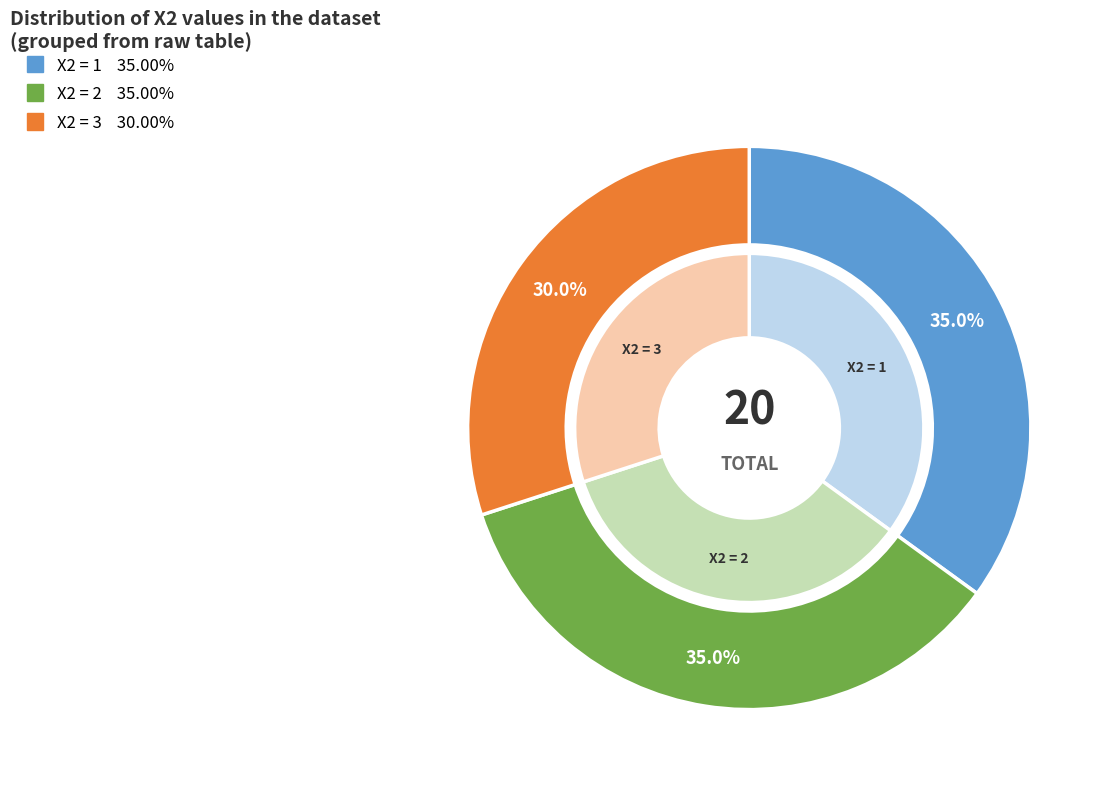

The X2=1 slice represents 35% of the pie. True or false?

True